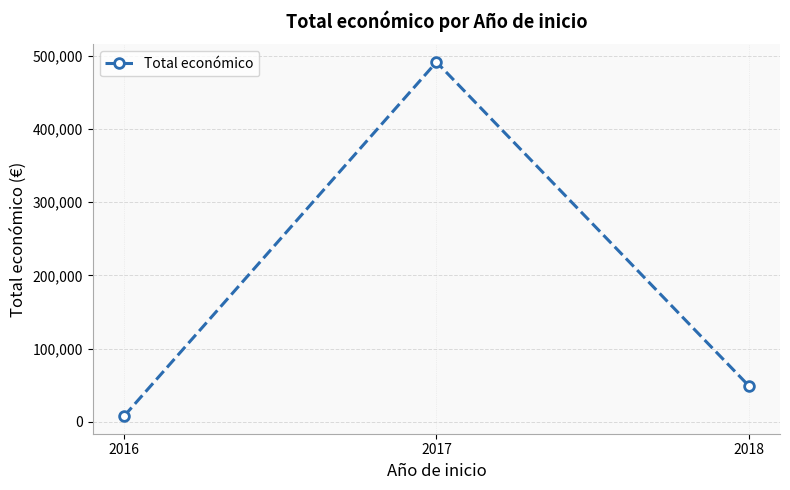

Between 2016 and 2017, which is larger?

2017